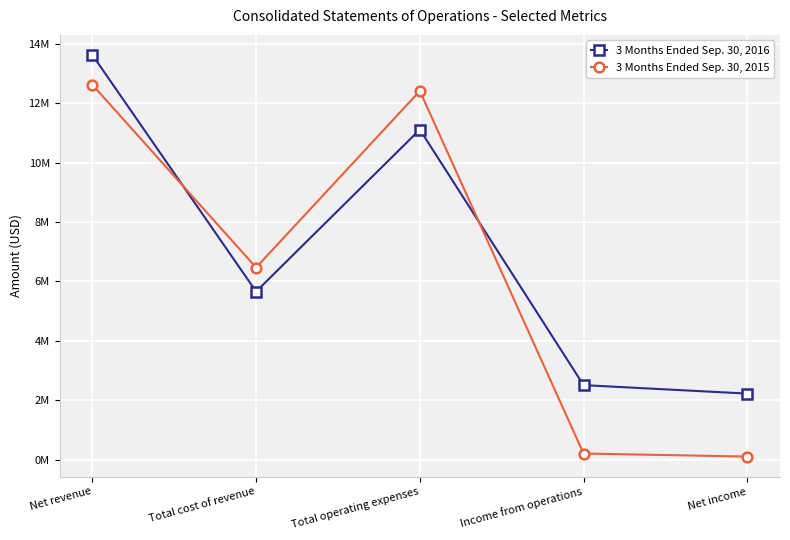

Rank the series by their maximum value, from lowest to highest.

3 Months Ended Sep. 30, 2015, 3 Months Ended Sep. 30, 2016